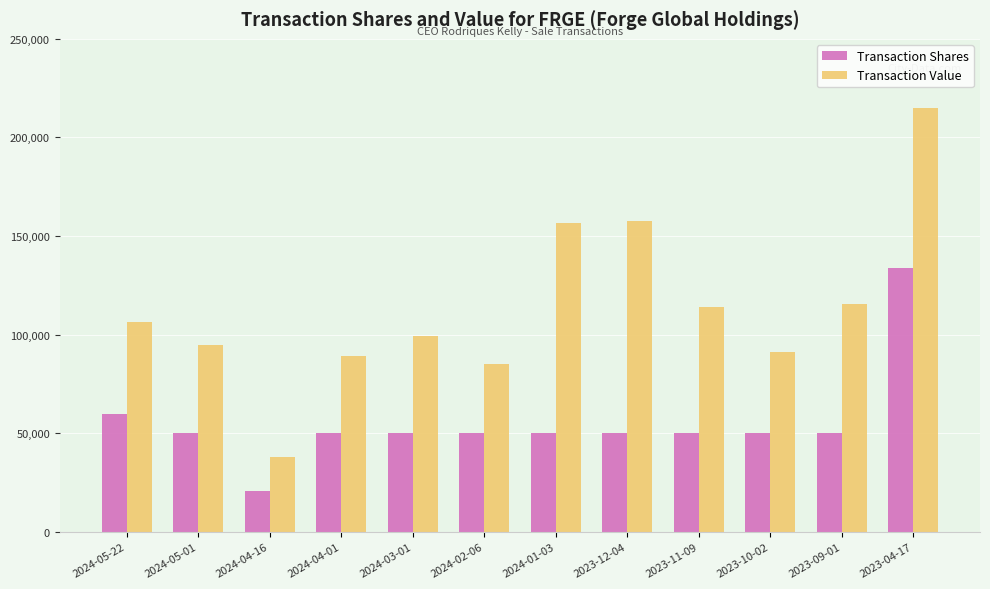

At which category is the sum across all series the highest?

2023-04-17